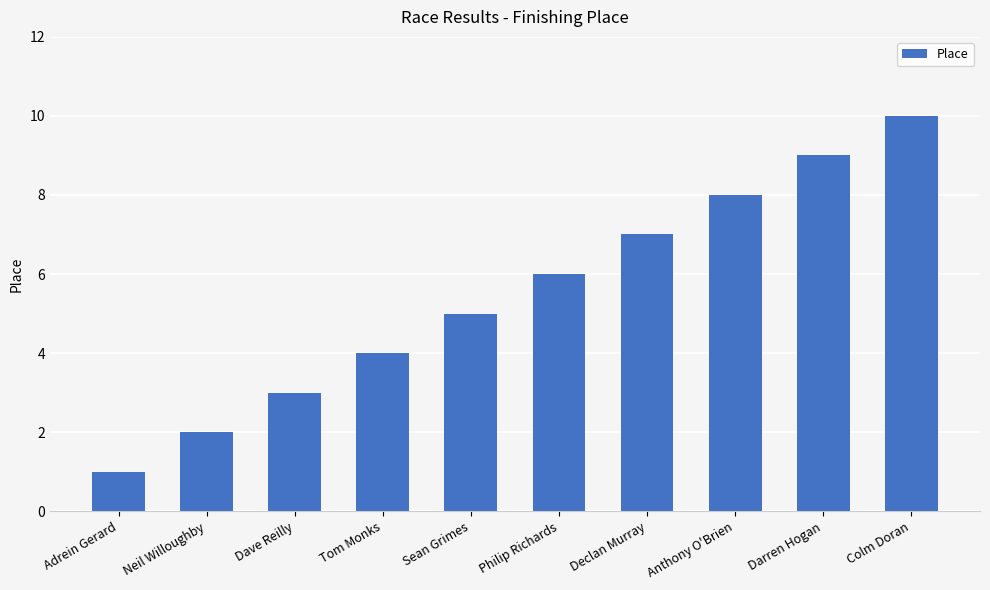

What is the ratio of the value at Philip Richards to the value at Declan Murray?

0.9